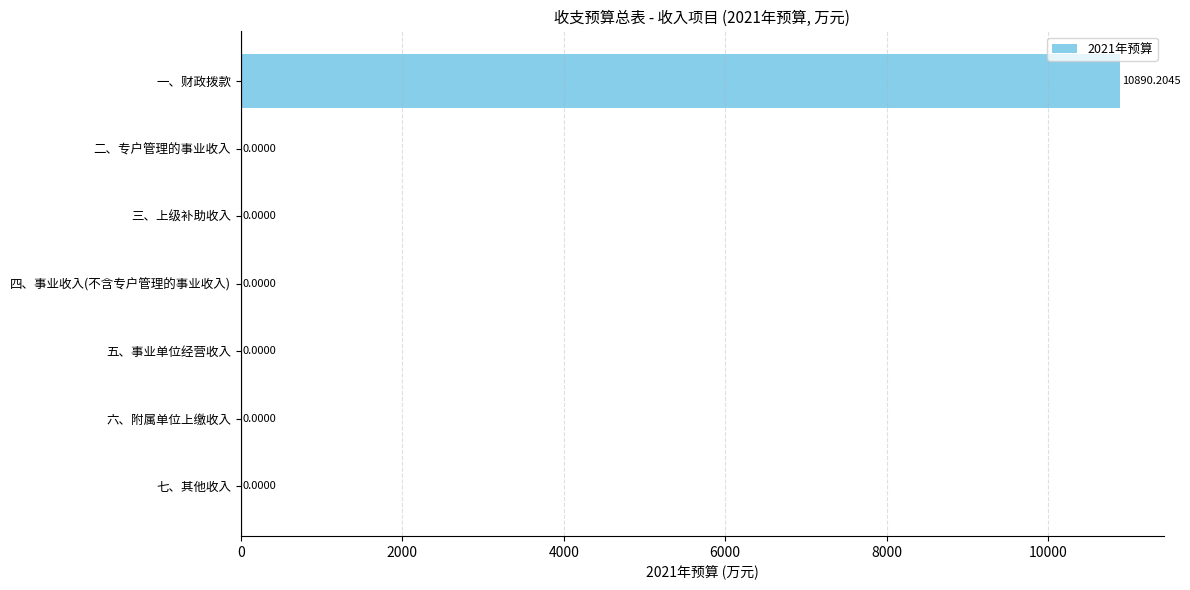

What is the sum of all values?

10890.2